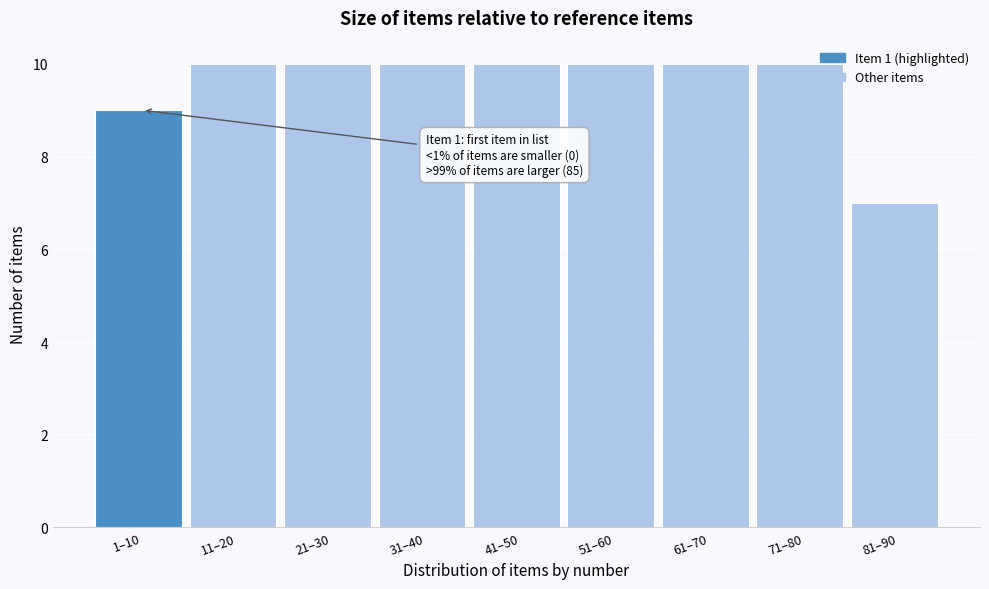

Reading left to right, list all the values displayed in this chart.

9	10	10	10	10	10	10	10	7